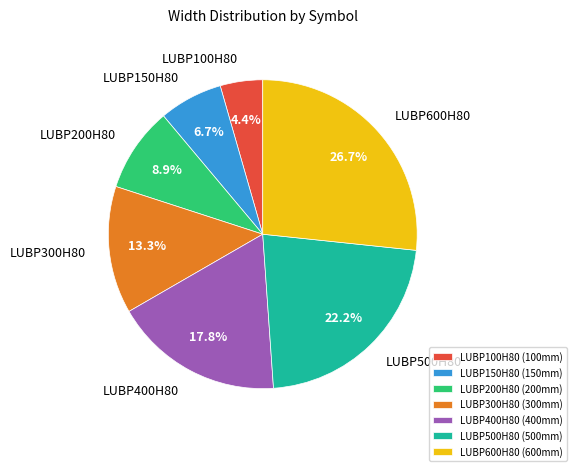

Is LUBP100H80 the majority of the pie?

No